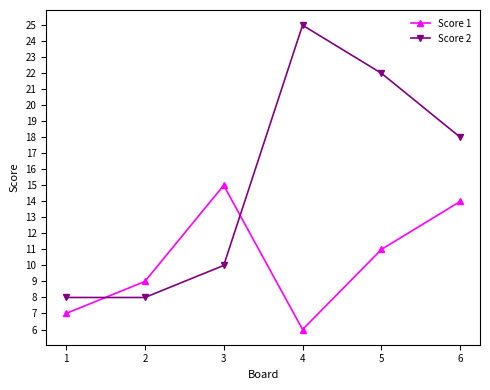

Which series has the largest range (max minus min)?

Score 2